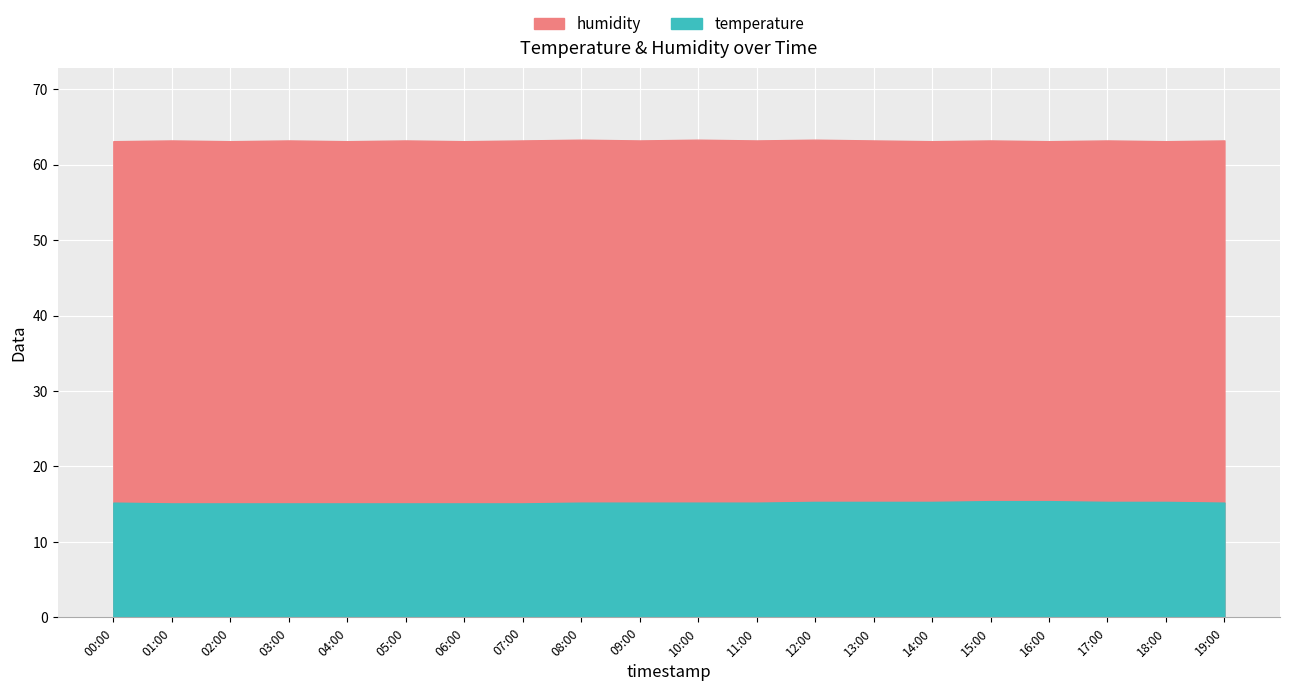

True or false: temperature and humidity intersect in this chart.

False